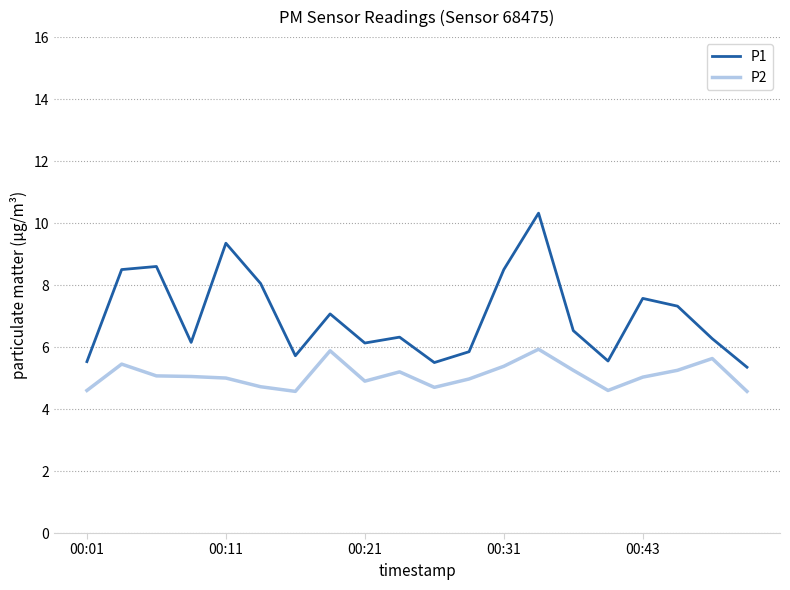

Rank the series by their average value, from lowest to highest.

P2, P1